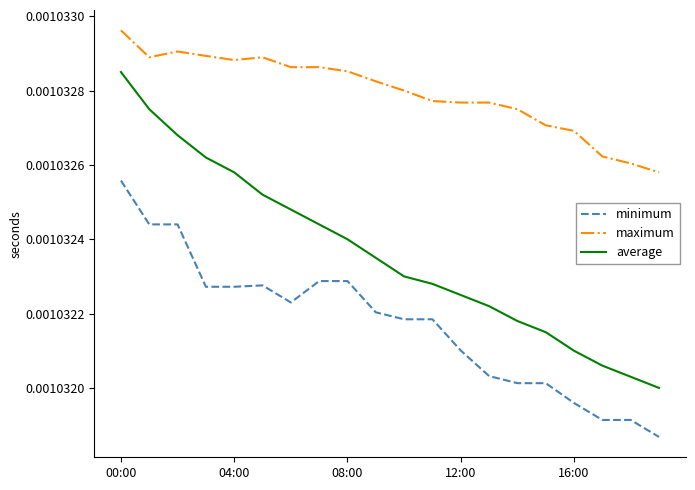

Rank the series by their average value, from highest to lowest.

maximum, average, minimum